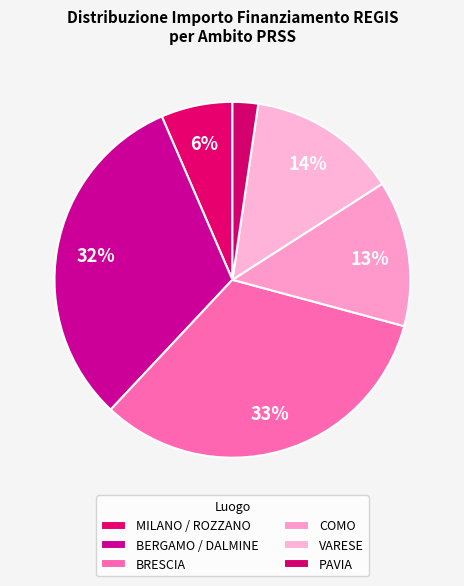

Which category has the biggest portion of the pie?

BRESCIA (D53D23004110006)